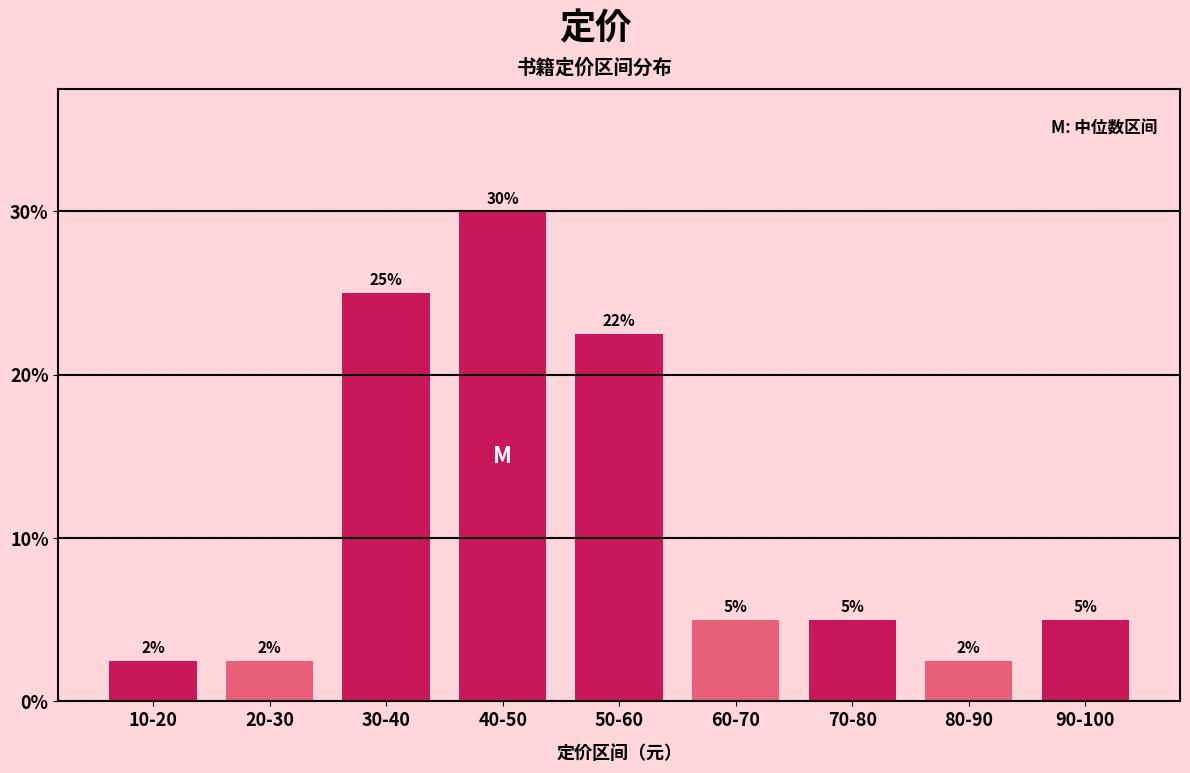

What is the label of the 3rd bar from the right?

70-80